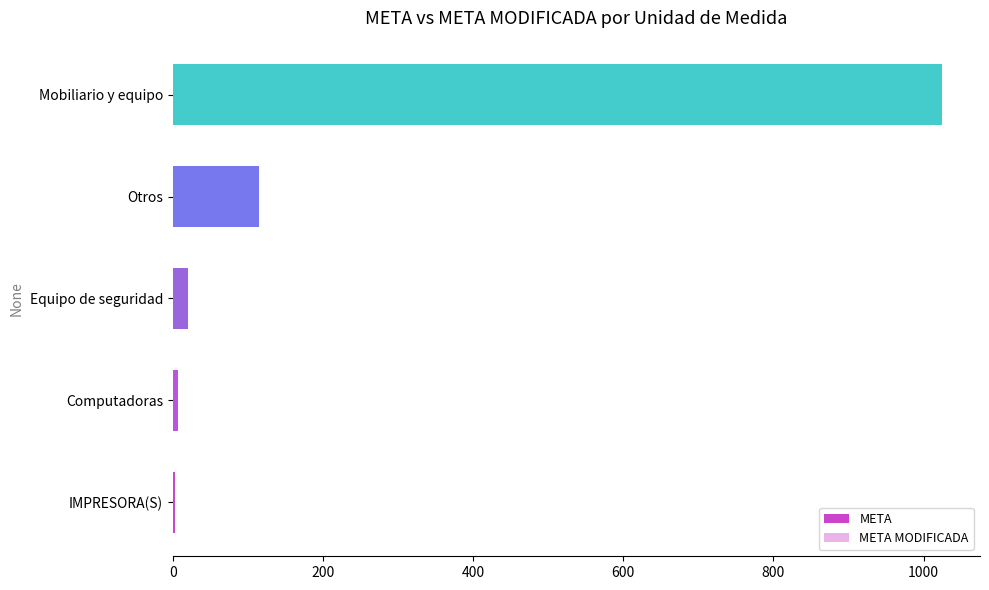

What is the sum of all META MODIFICADA values?

1169